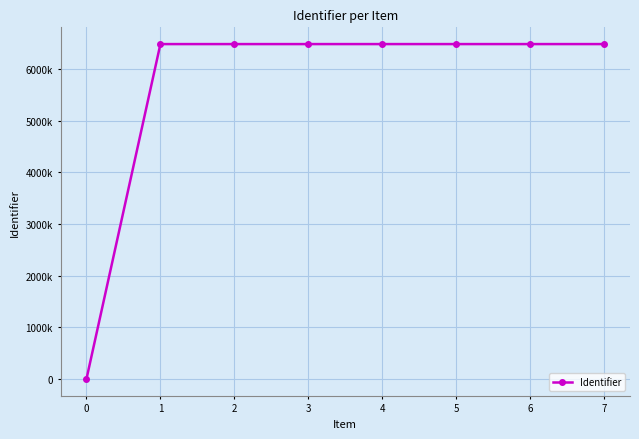

What value does the data have at 6?

6486076